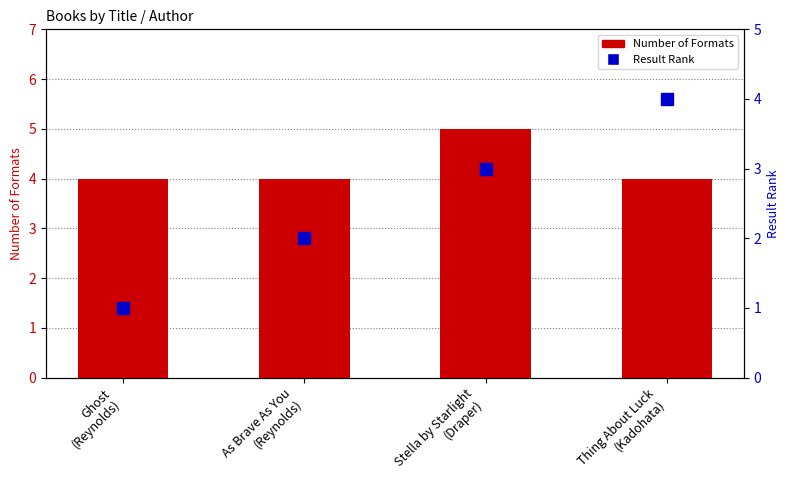

At which label does Result Rank reach its minimum?

Ghost
(Reynolds)